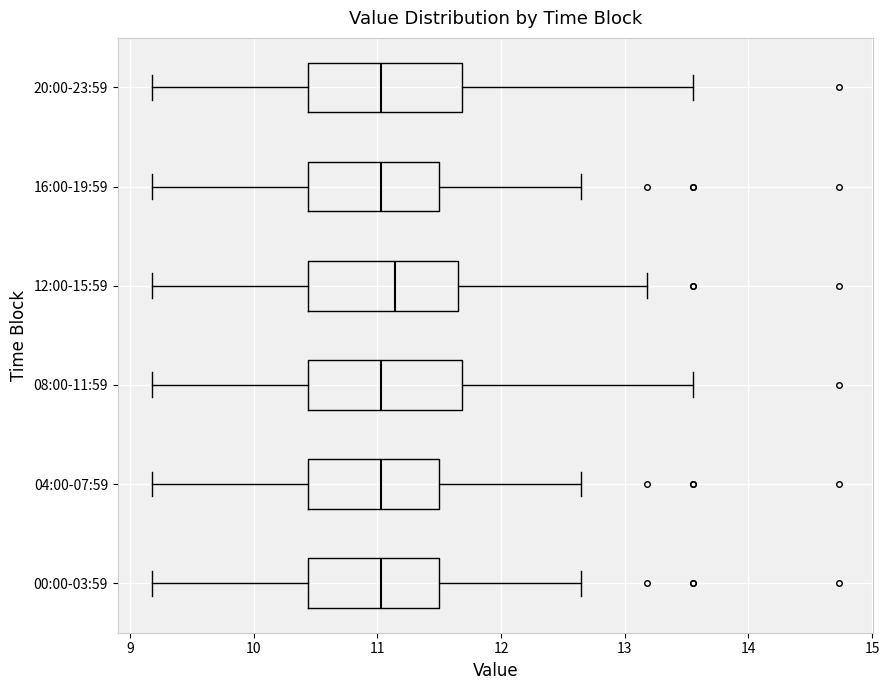

Reading bottom to top, transcribe this box plot: for each box, give where its median line is, the range the box spans, and where its two whiskers end, as read against the x-axis. The values are not printed on the chart, so give them approximately, as read against the axis.

00:00-03:59: median 11.0, box 10.4 to 11.5, whiskers 9.2 to 12.7
04:00-07:59: median 11.0, box 10.4 to 11.5, whiskers 9.2 to 12.7
08:00-11:59: median 11.0, box 10.4 to 11.7, whiskers 9.2 to 13.6
12:00-15:59: median 11.1, box 10.4 to 11.7, whiskers 9.2 to 13.2
16:00-19:59: median 11.0, box 10.4 to 11.5, whiskers 9.2 to 12.7
20:00-23:59: median 11.0, box 10.4 to 11.7, whiskers 9.2 to 13.6